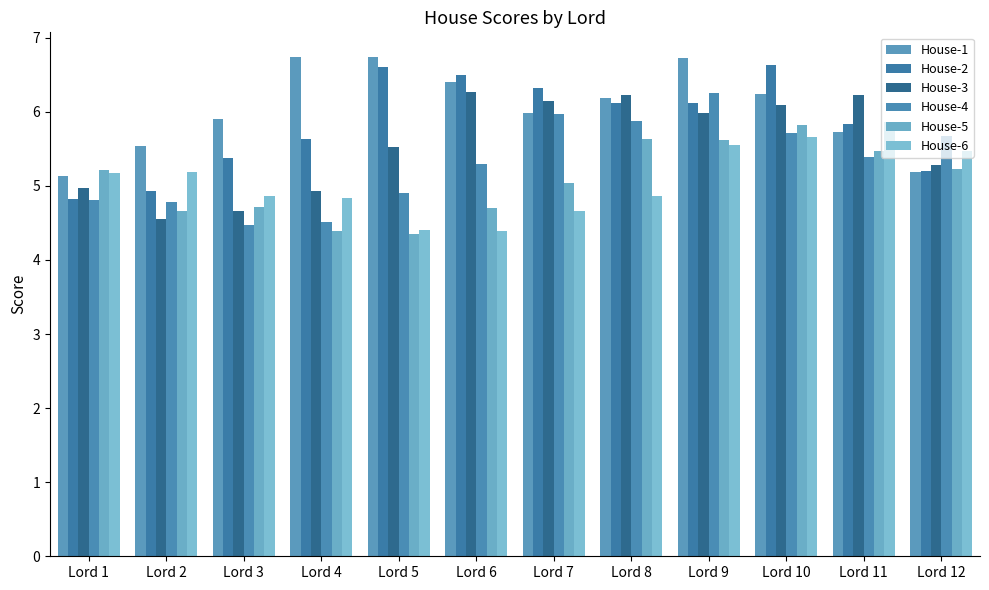

How many bars are there in total?

72